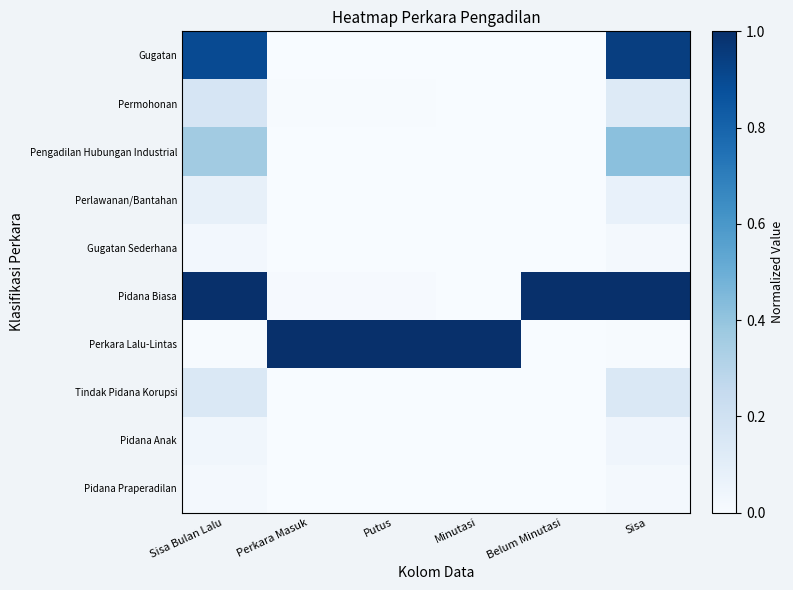

At which category does the chart reach its minimum across all series?

Belum Minutasi